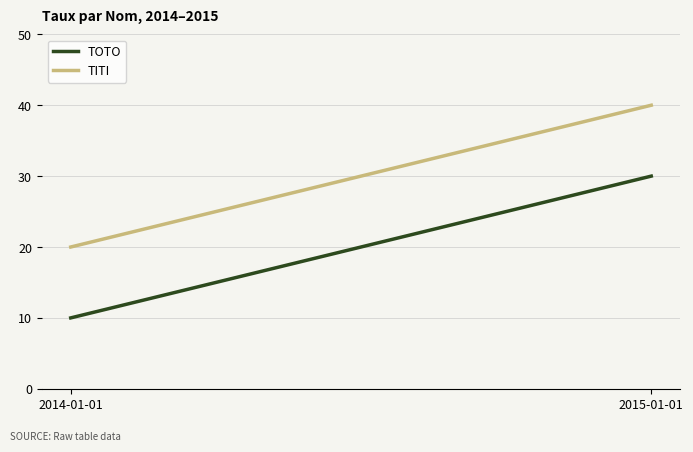

Is the value of TOTO at 2014-01-01 greater than the value of TITI at 2014-01-01?

No